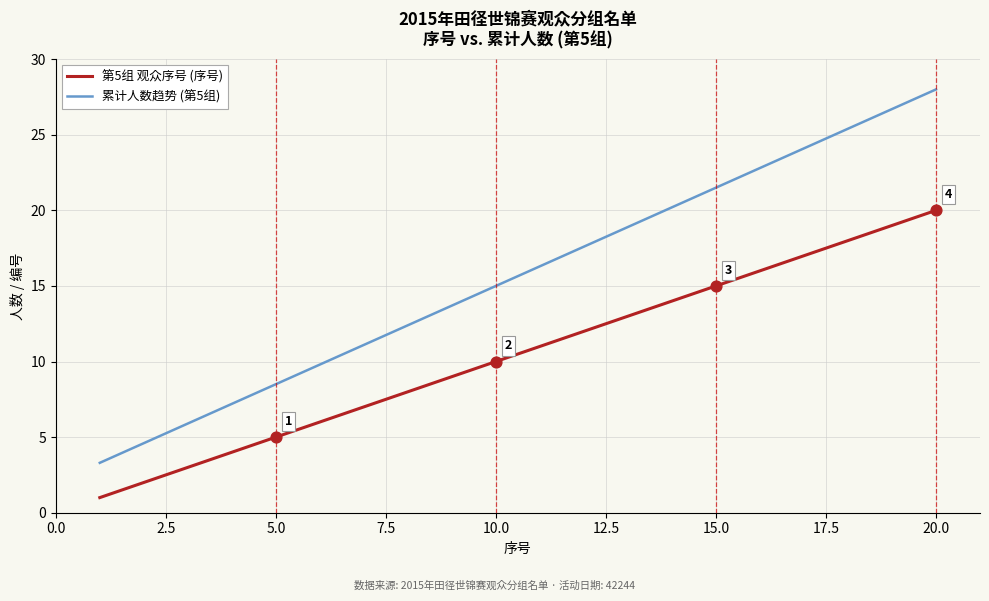

What is the highest value of the 第5组 观众序号 (序号) series?

20.0